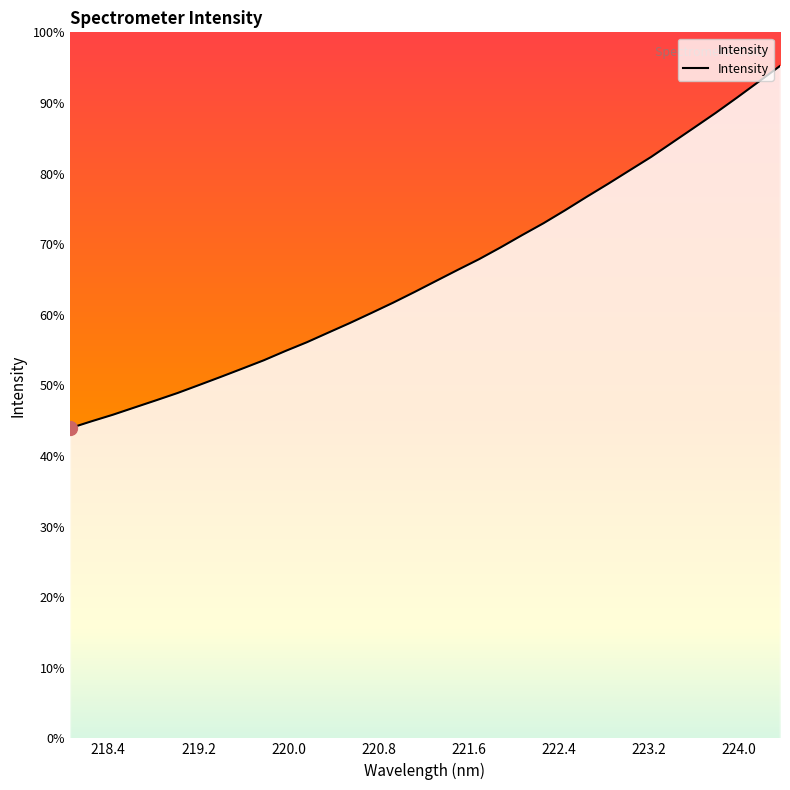

Is this an area chart (filled region under the line)?

Yes